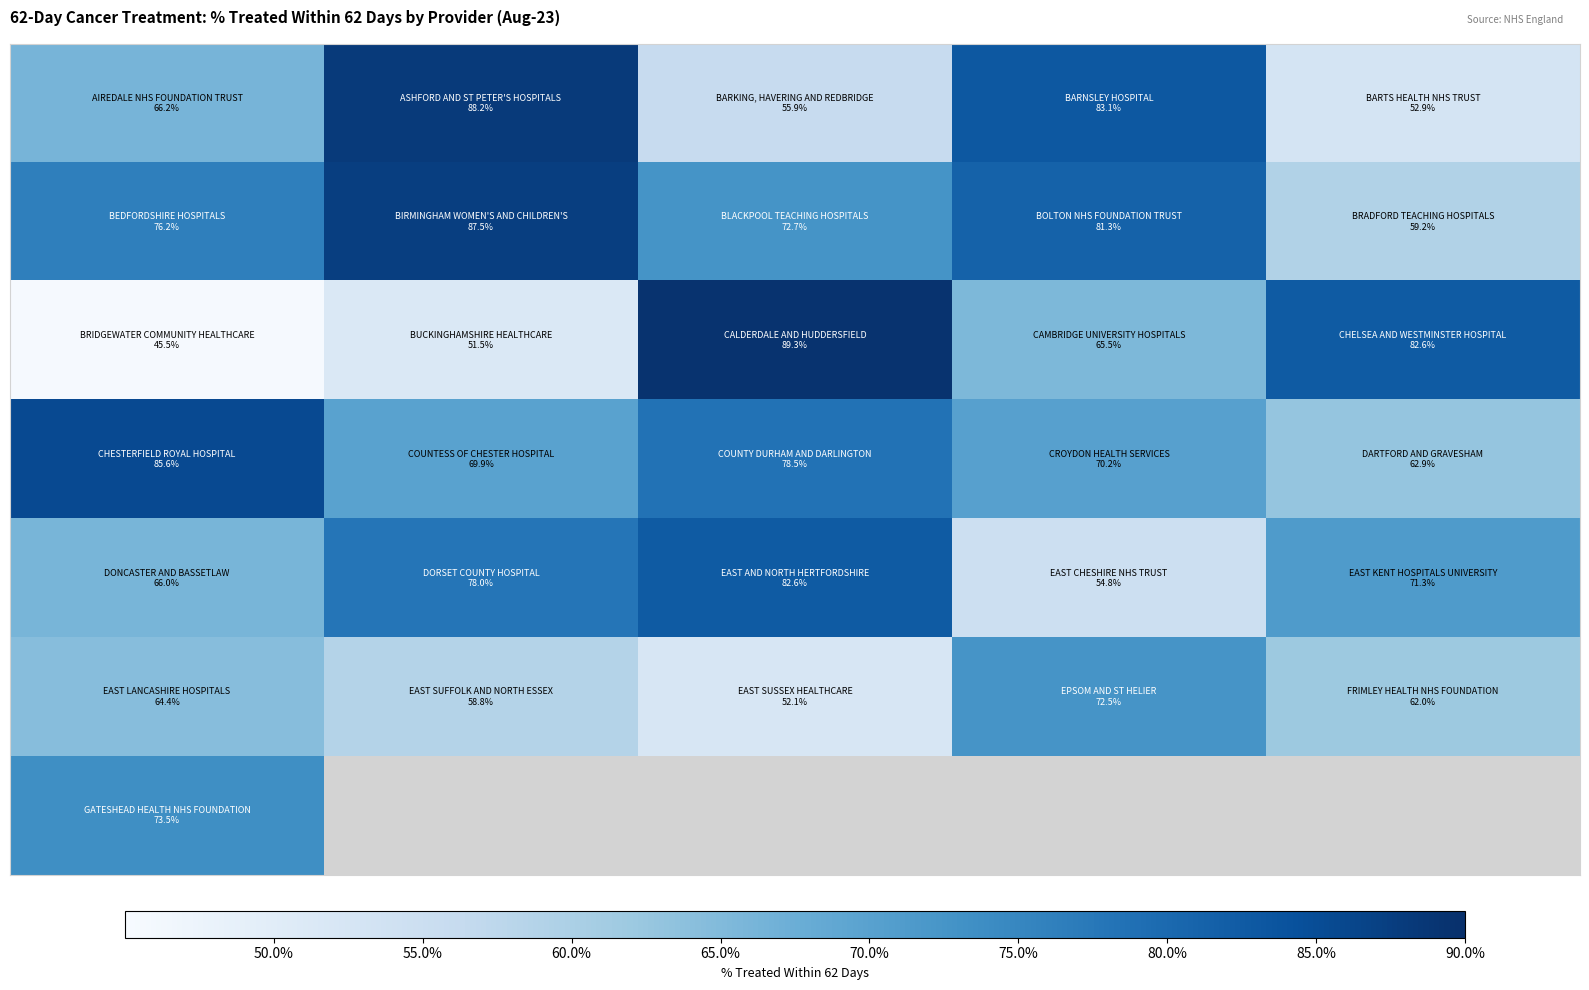

What is the difference between the highest and lowest values at 65.0%?

0.3